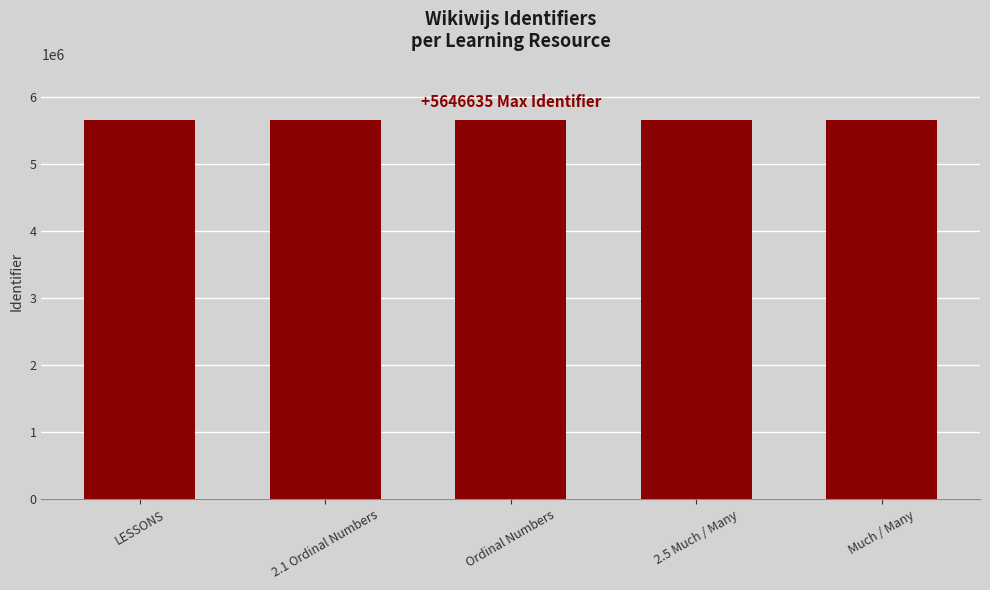

What is the sum of the values at 2.1 Ordinal Numbers and 2.5 Much / Many?

11293273